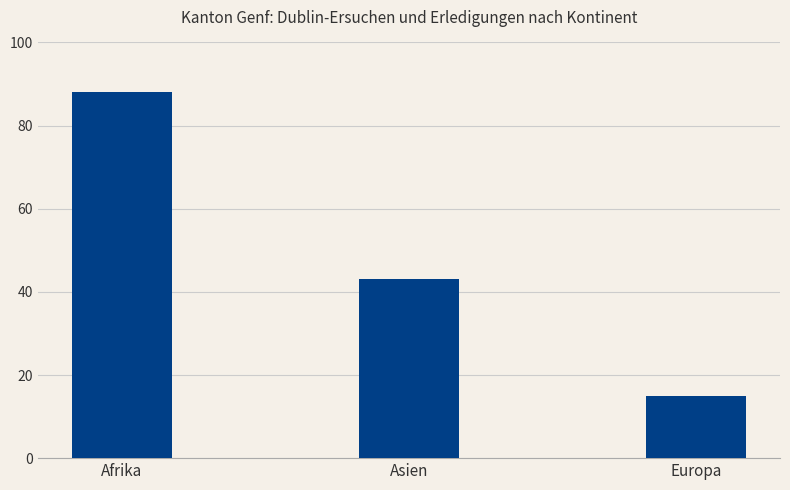

List the labels in order of value, smallest first.

Europa, Asien, Afrika